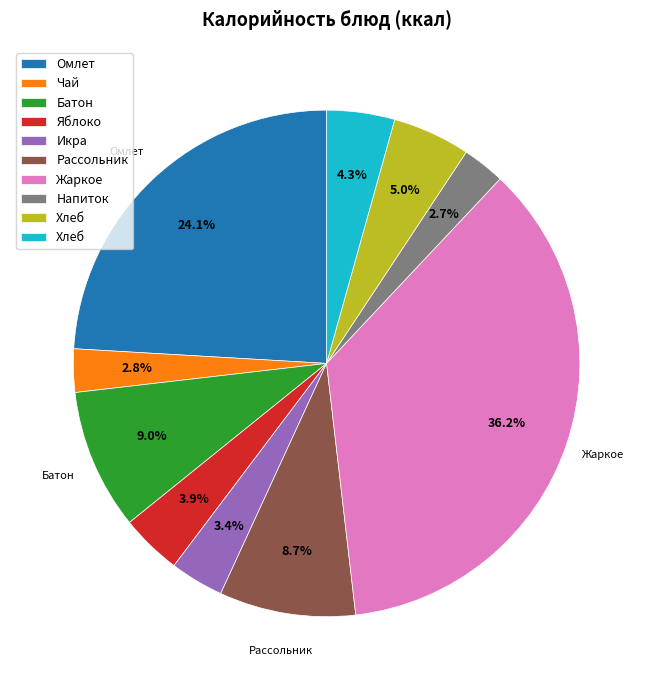

Is there a majority slice in this chart?

No